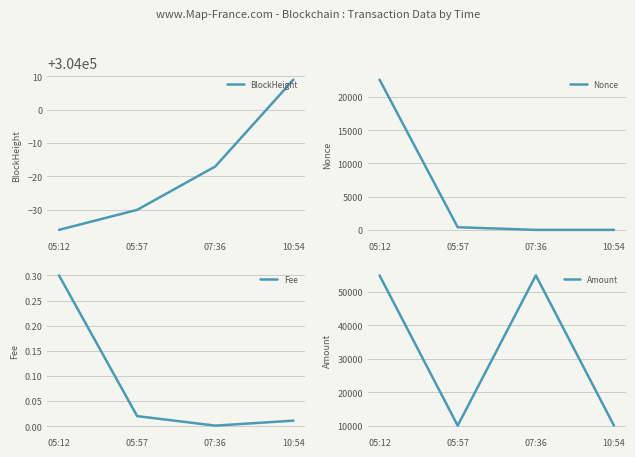

What is the label of the 1st point from the left?

05:12